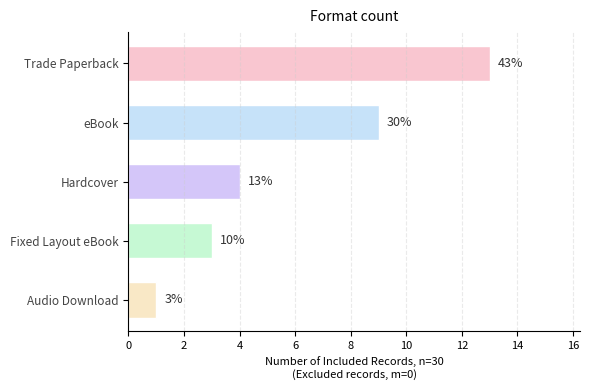

Does the chart contain any negative values?

No